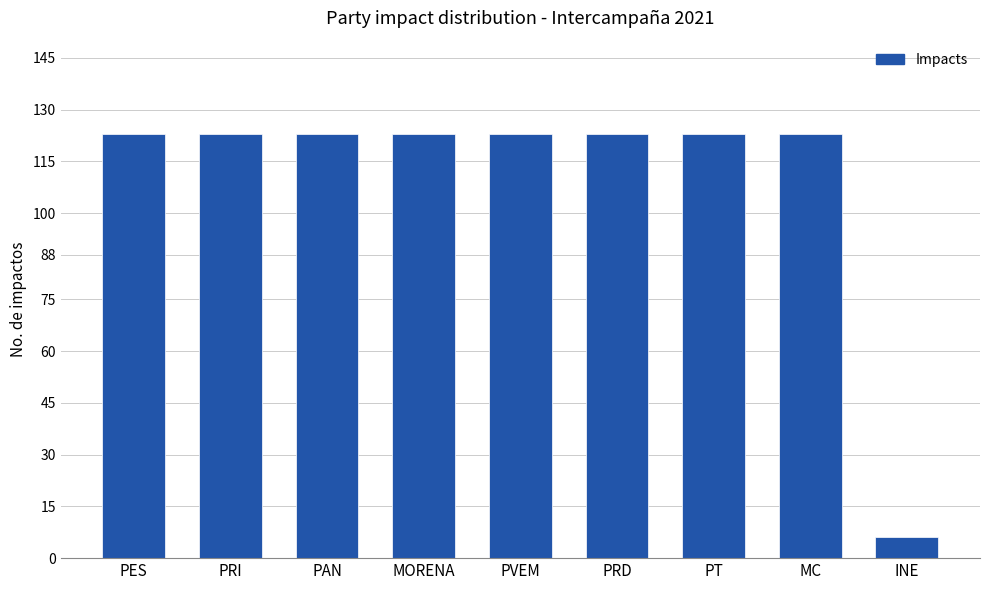

Approximately how many times larger is the value at MORENA compared to PRI?

1.0